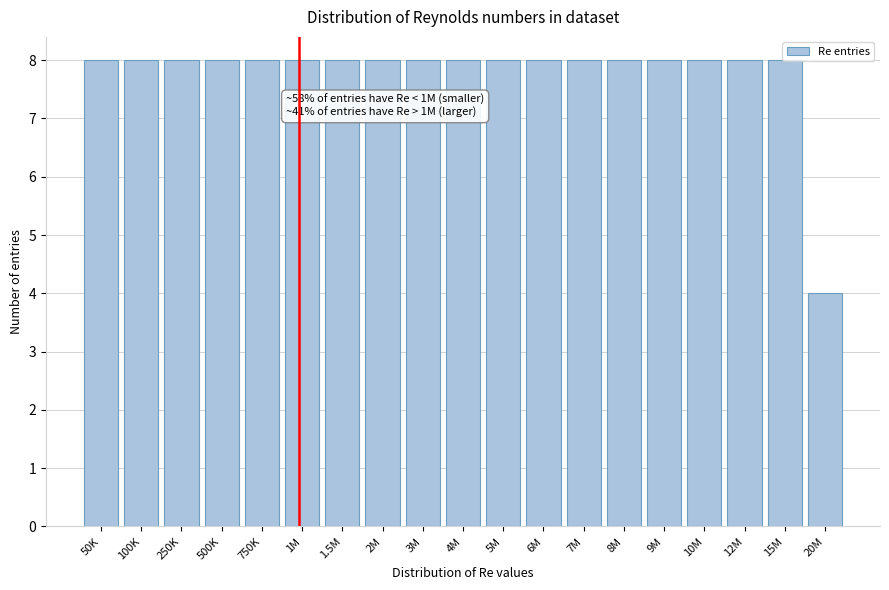

What is the difference between the maximum and minimum values?

4